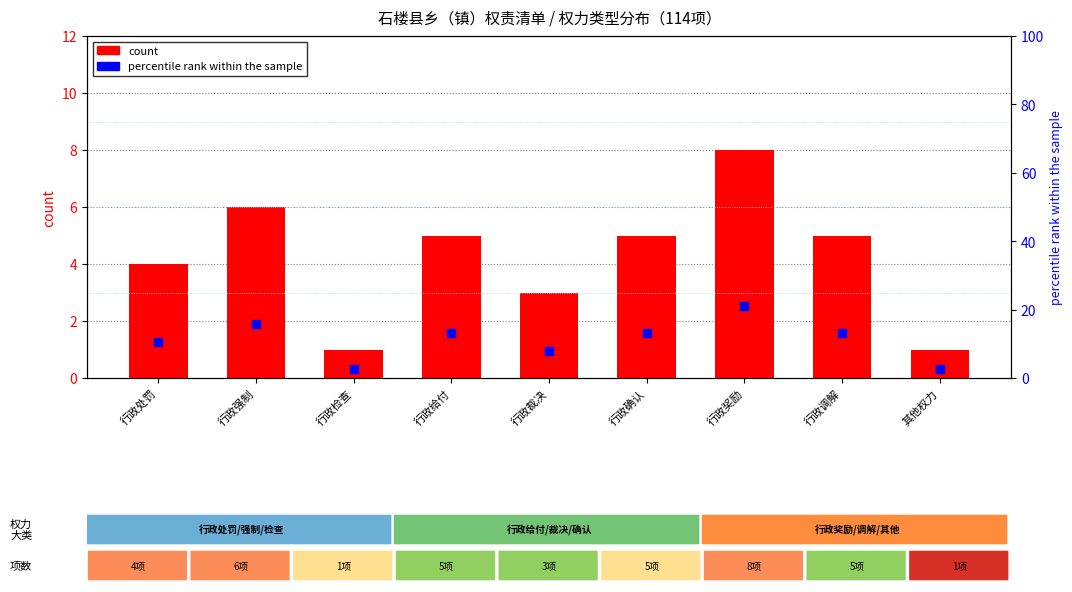

Which series has the widest spread of Y values?

percentile rank within the sample